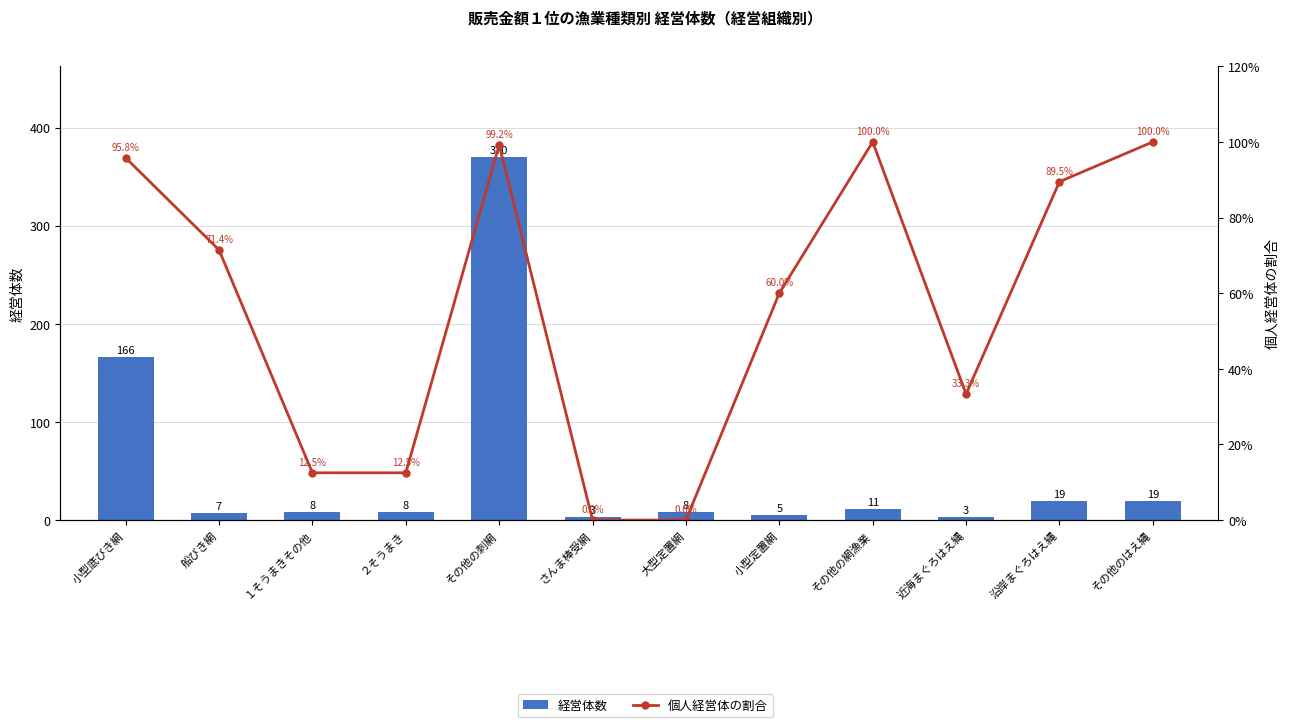

What is the minimum value for 経営体数?

3.0